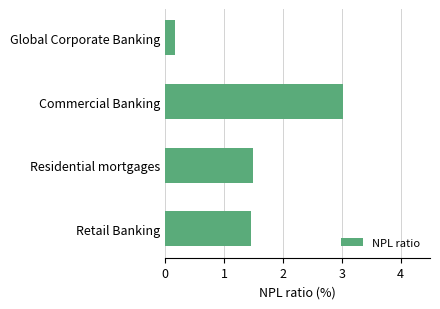

List the labels in order of value, largest first.

Commercial Banking, Residential mortgages, Retail Banking, Global Corporate Banking